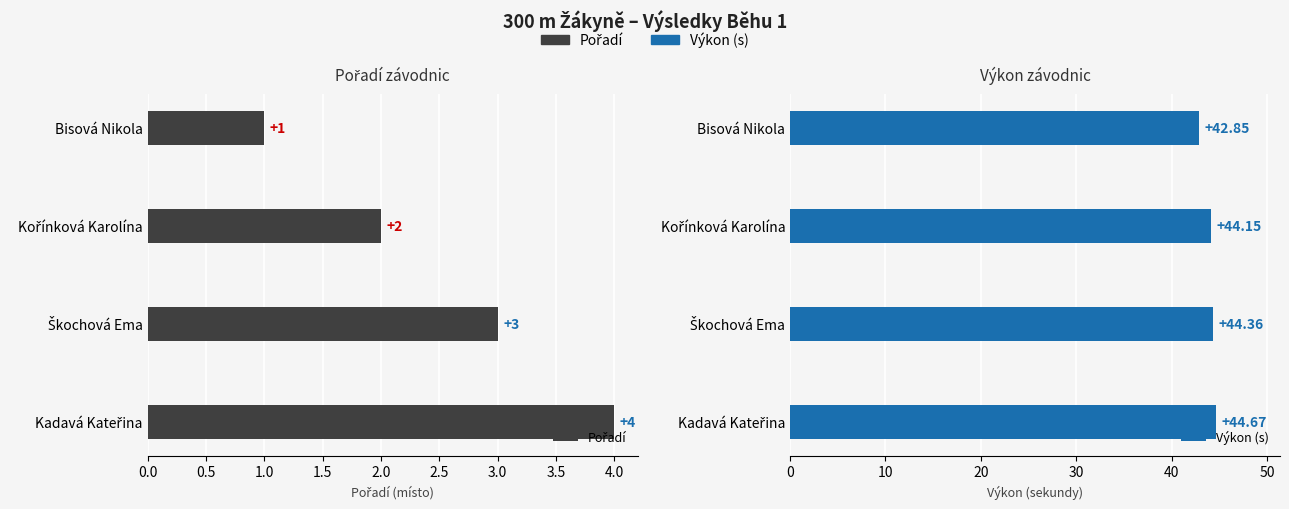

How many categories are shown in the chart?

4